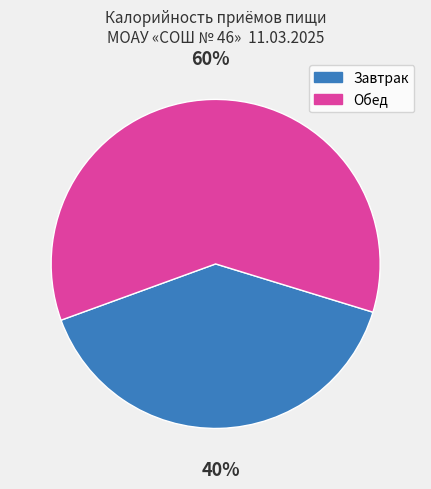

Rank the categories by value from lowest to highest.

Завтрак, Обед